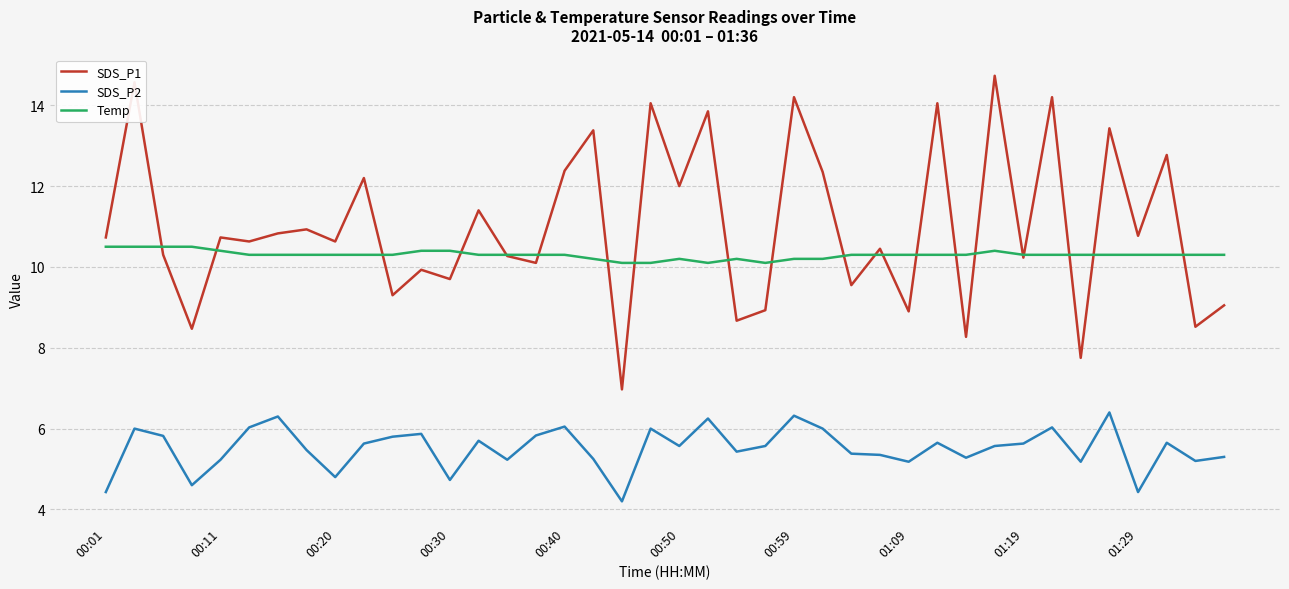

What is the maximum value shown in the chart?

14.7